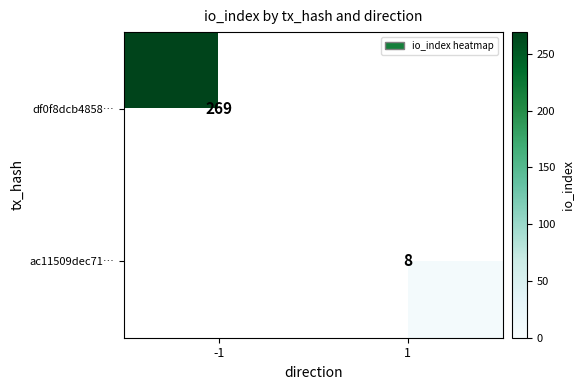

True or false: df0f8dcb4858… has a value of 0 at 1.

True